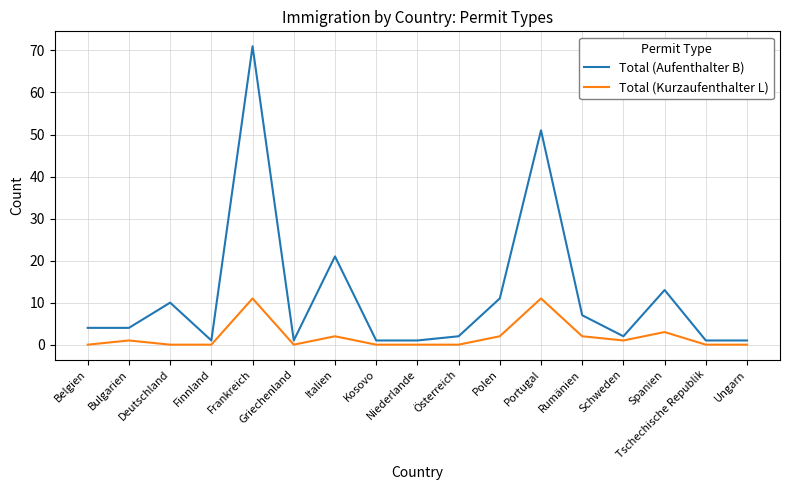

Rank the series at Polen from lowest to highest value.

Total (Kurzaufenthalter L), Total (Aufenthalter B)